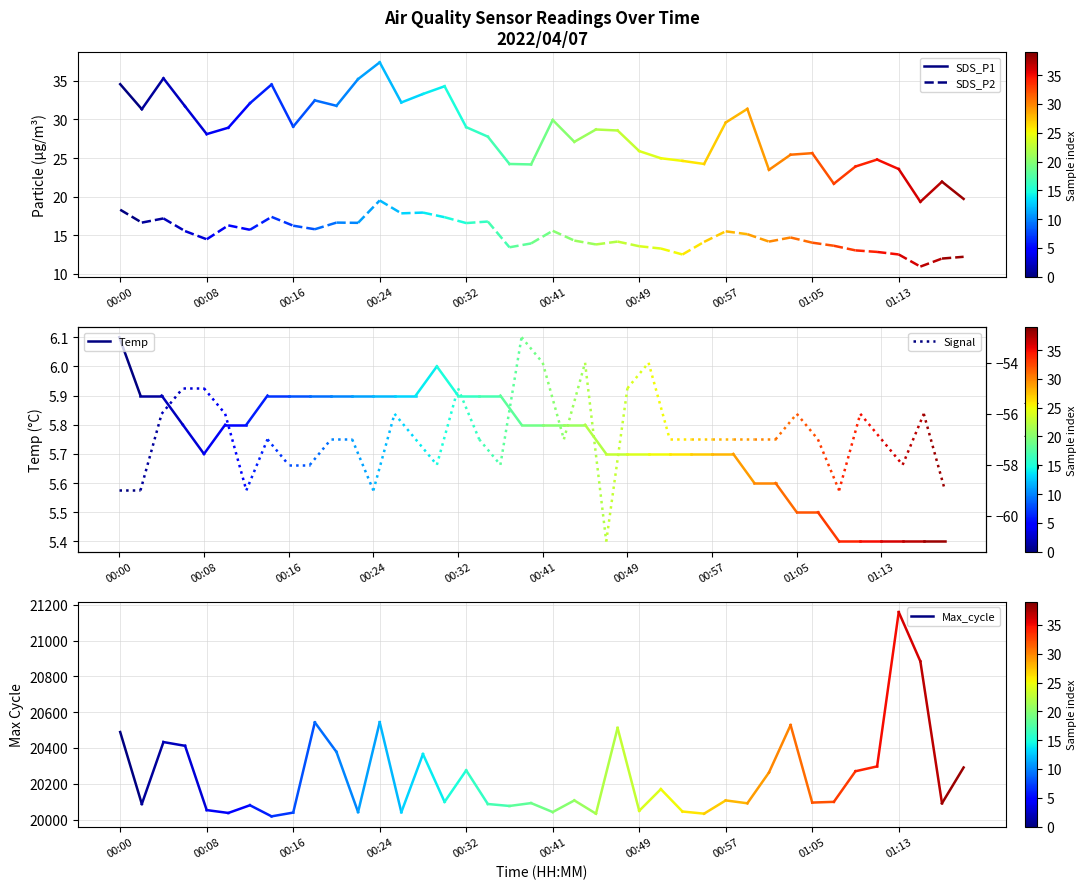

Which category has the highest value in the Max_cycle series?

00:00